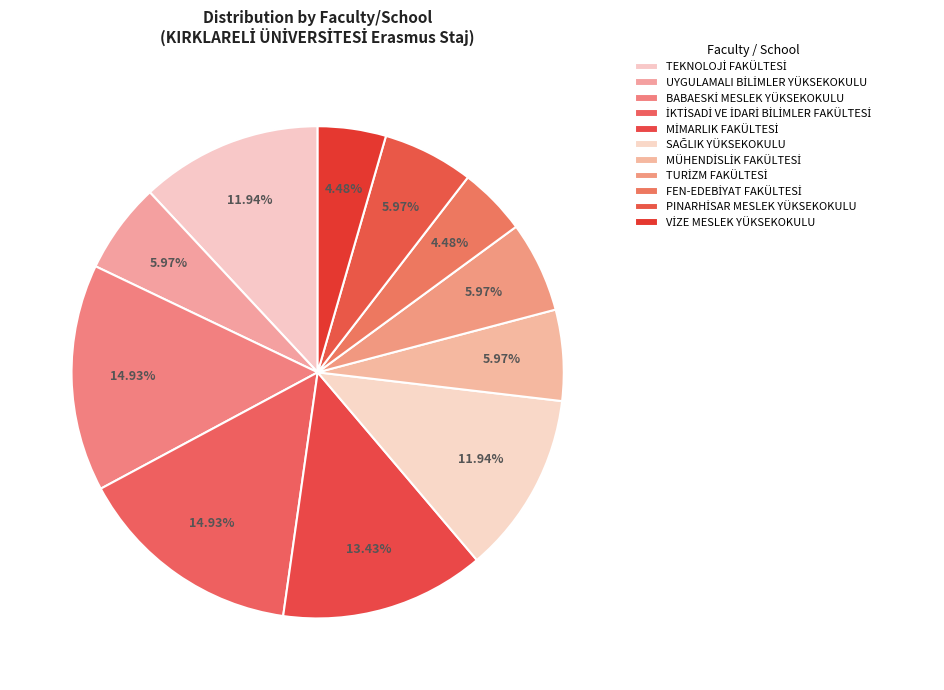

The İKTİSADİ VE İDARİ BİLİMLER FAKÜLTESİ slice represents 15% of the pie. True or false?

True